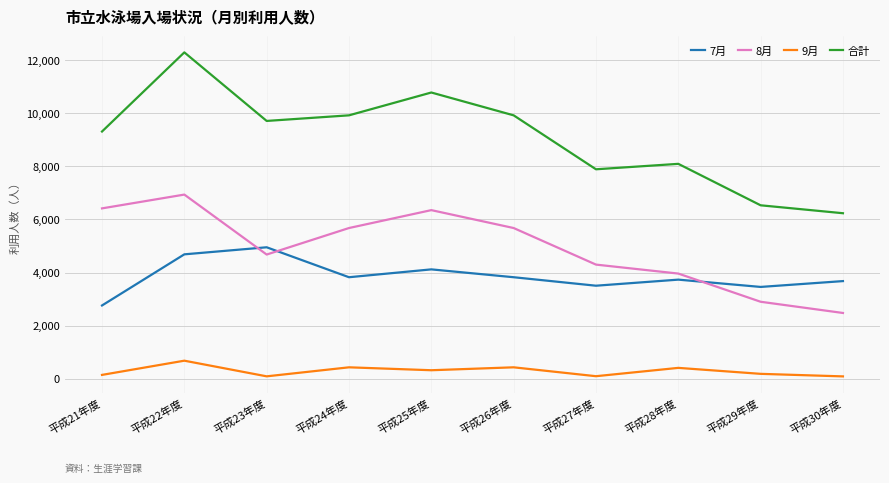

True or false: 合計 and 7月 cross at least once.

False